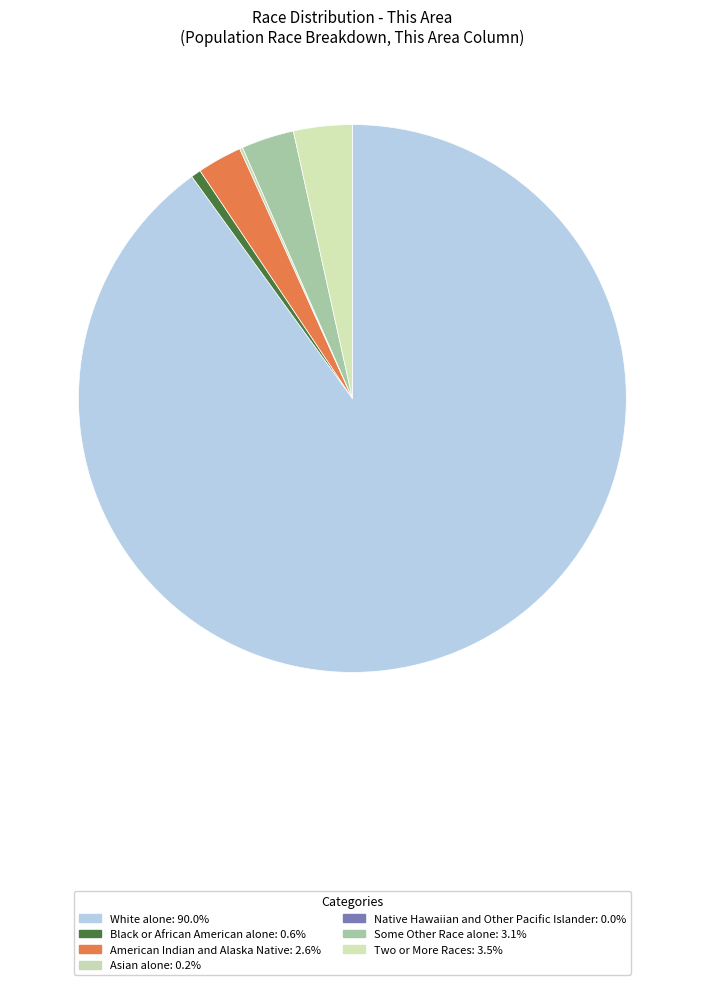

To the nearest percent, what is the difference between the Black or African American alone and Two or More Races slice percentages?

3%